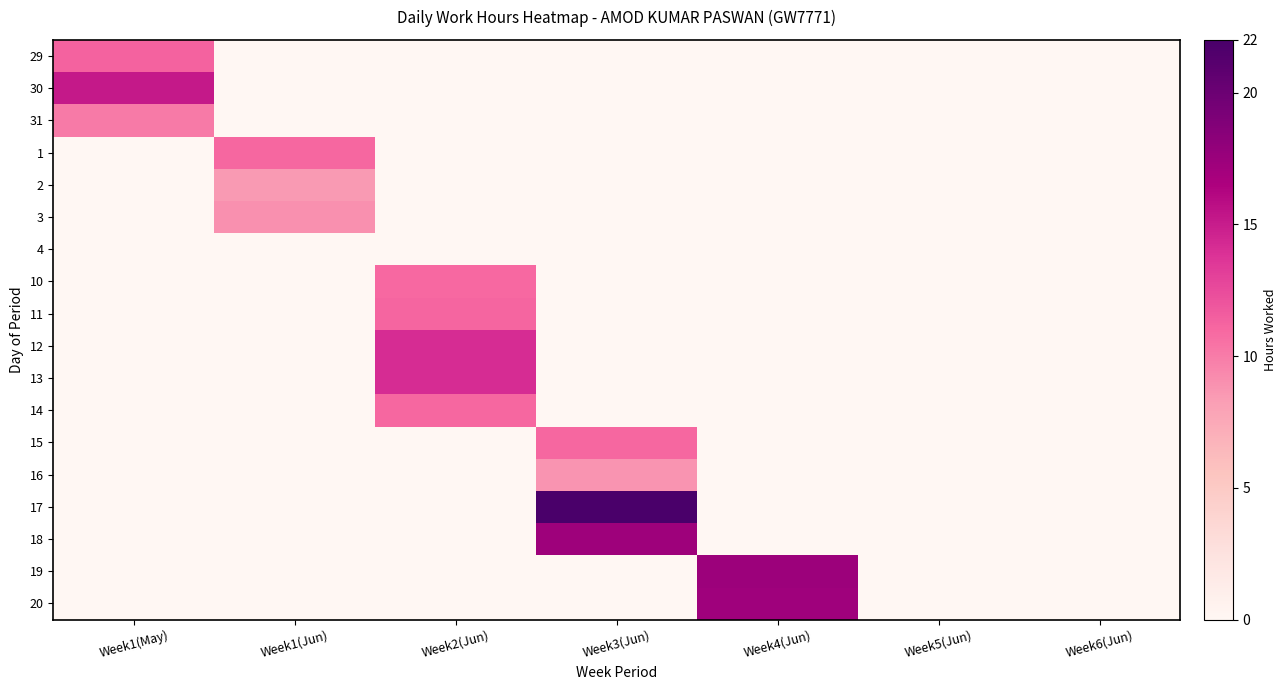

At which category is the sum across all series the highest?

Week2(Jun)